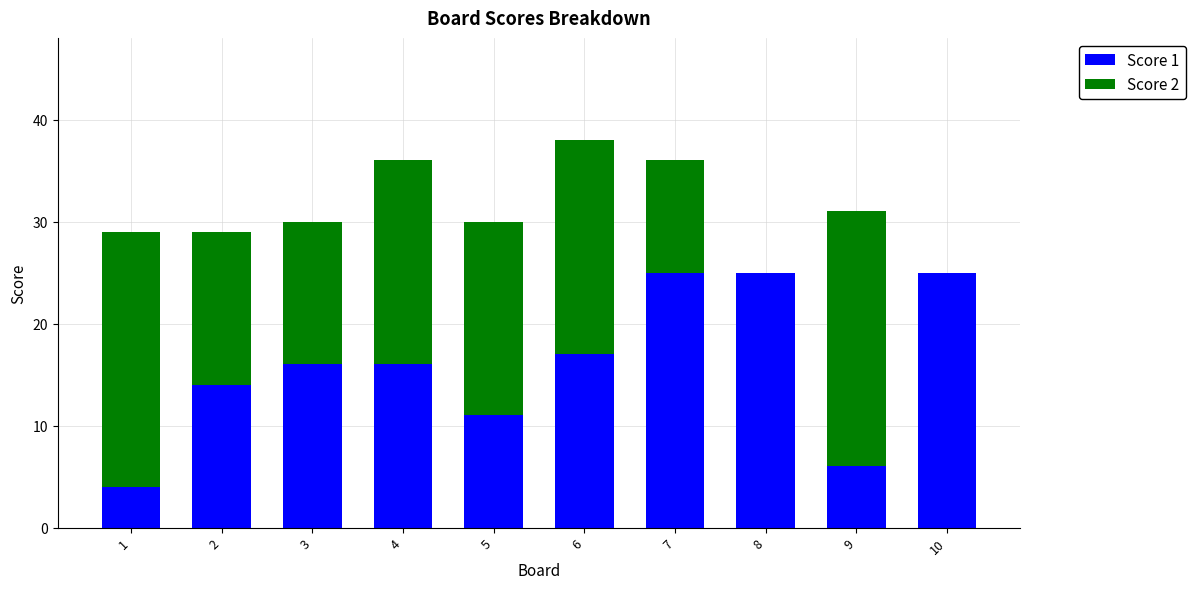

What is the sum of all Score 1 values?

159